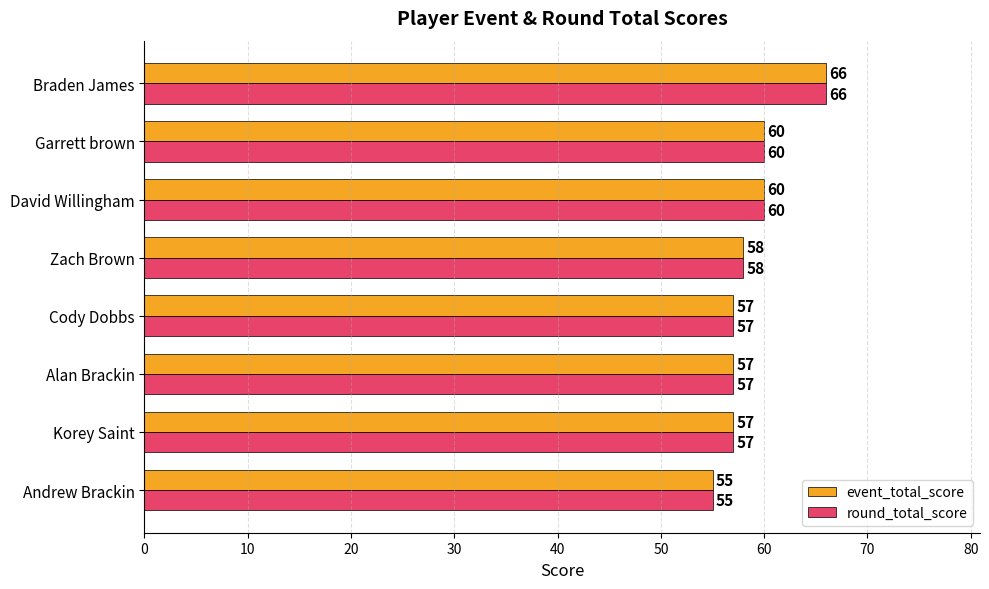

Is the value of event_total_score at Zach Brown greater than the value of round_total_score at Korey Saint?

Yes